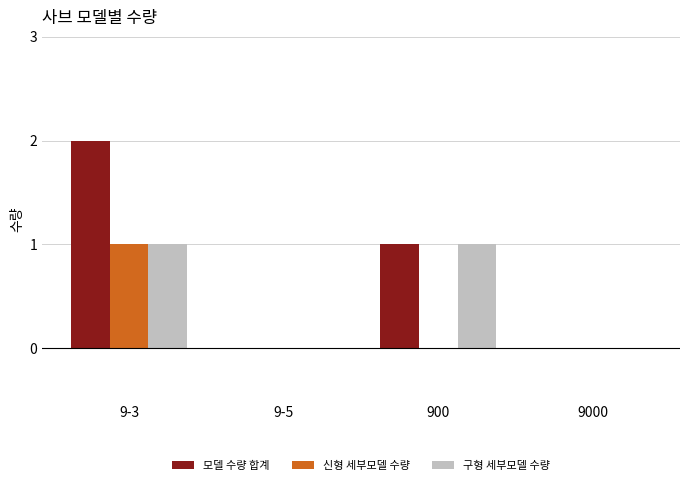

At which label does 신형 세부모델 수량 reach its peak?

9-3